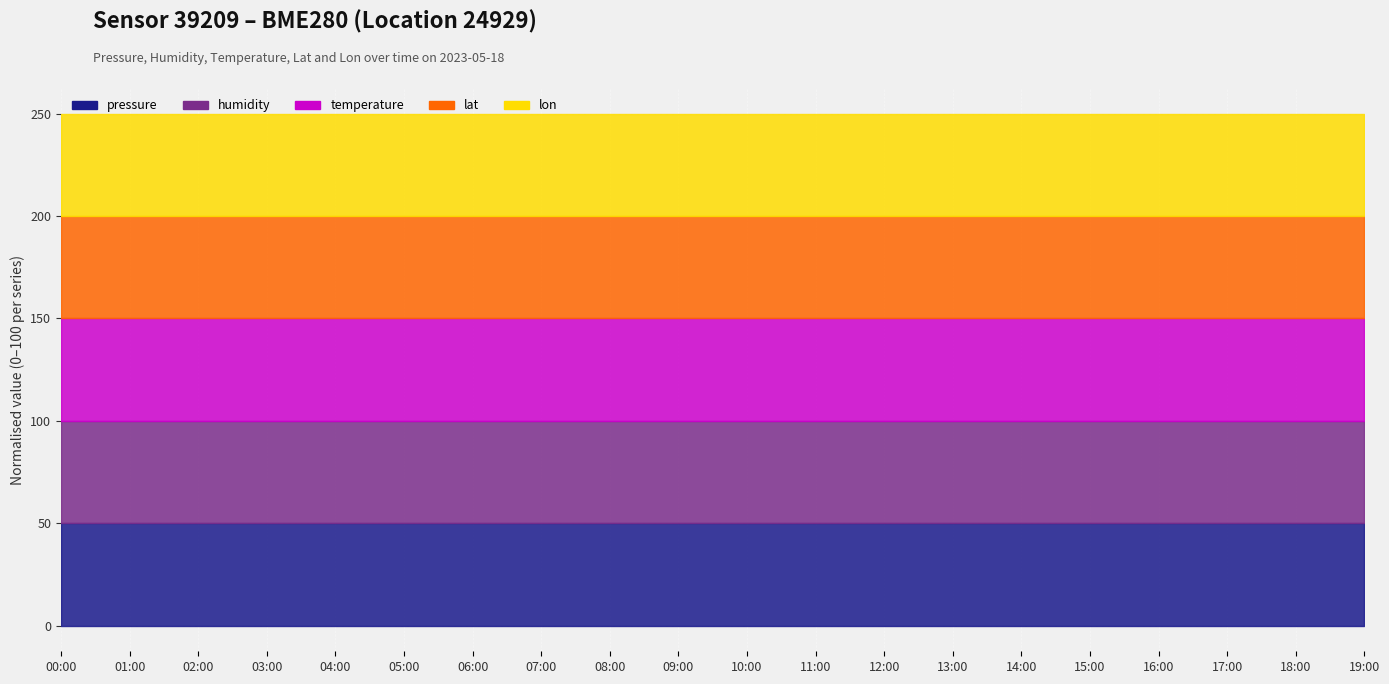

Which label corresponds to the largest value in the chart?

00:00